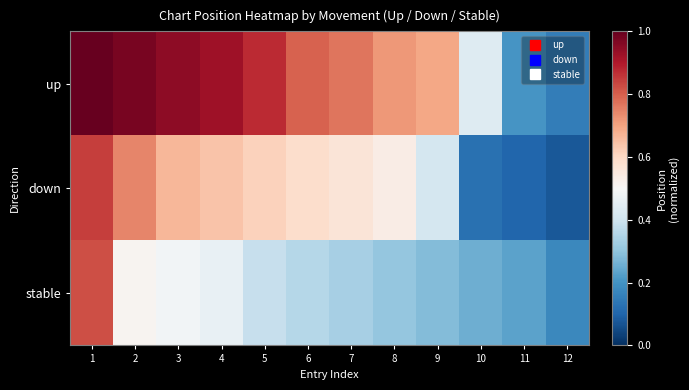

Which category has the highest value across all series?

1